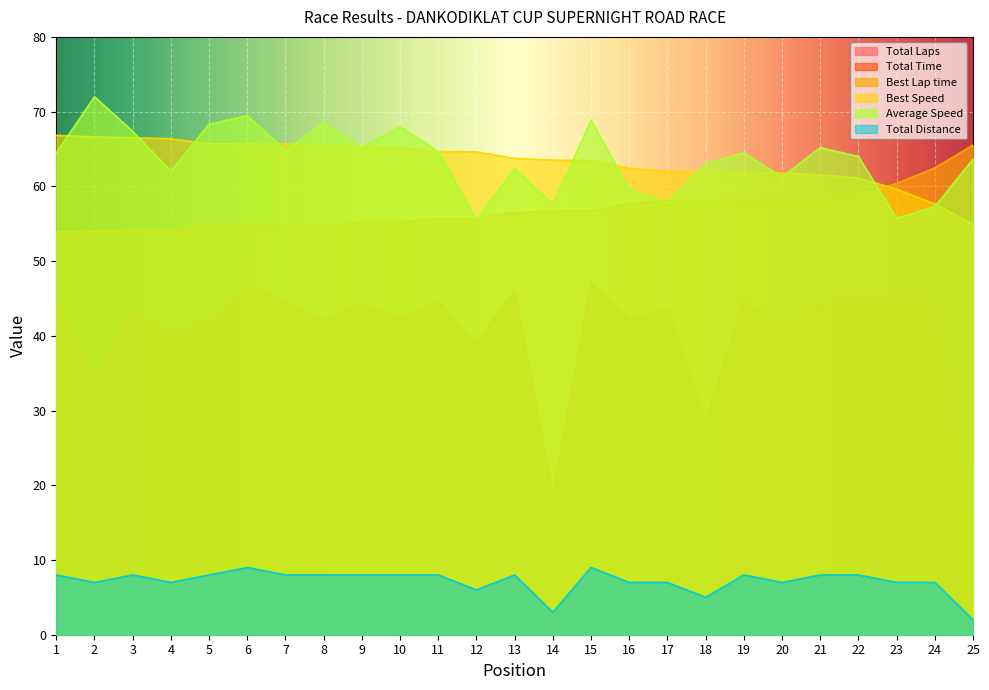

What is the sum of the Total Distance values at 5 and 8?

16.0